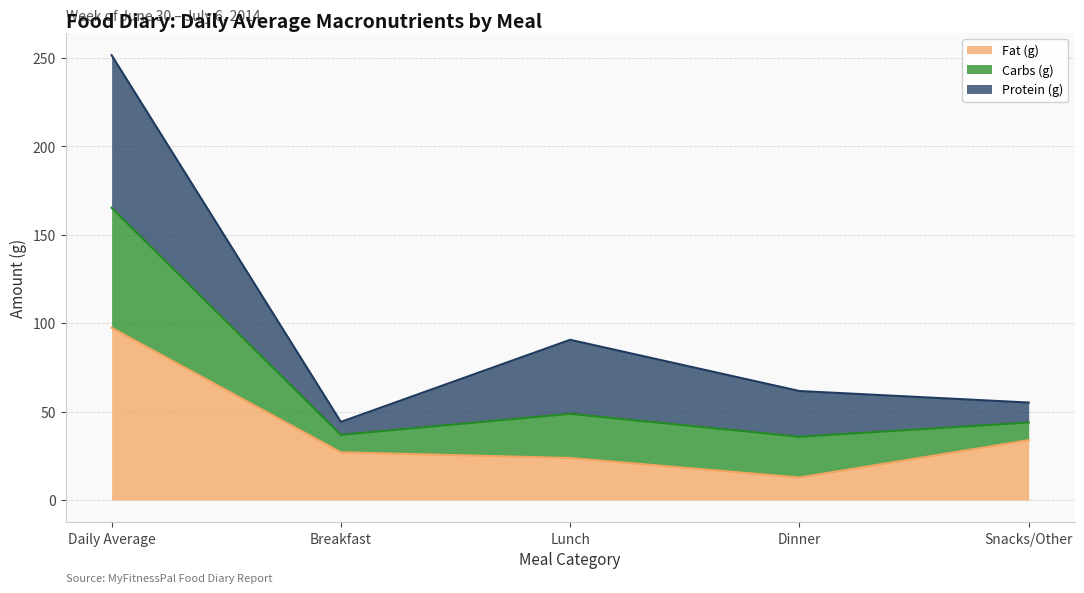

What is the minimum value for Fat (g)?

12.7